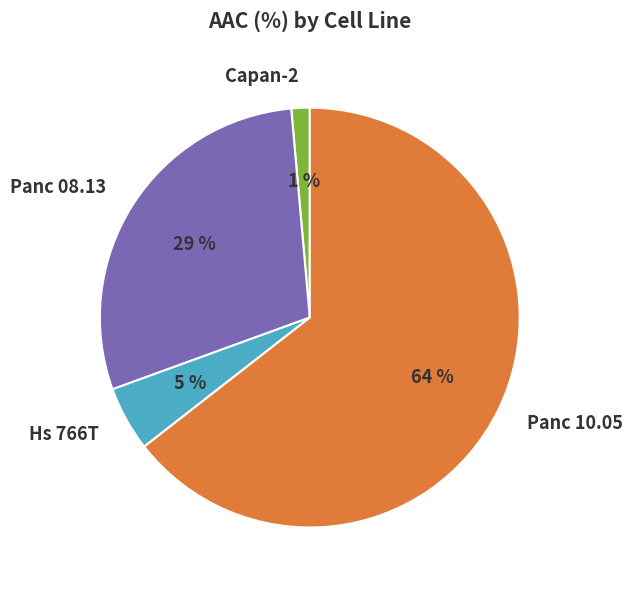

How many segments does this pie chart have?

4